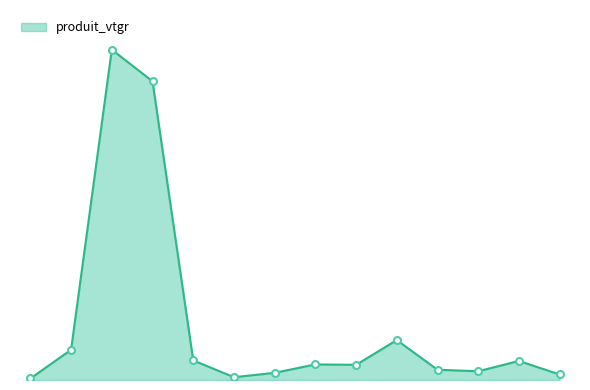

True or false: the data has more than 2 interior local peaks.

True